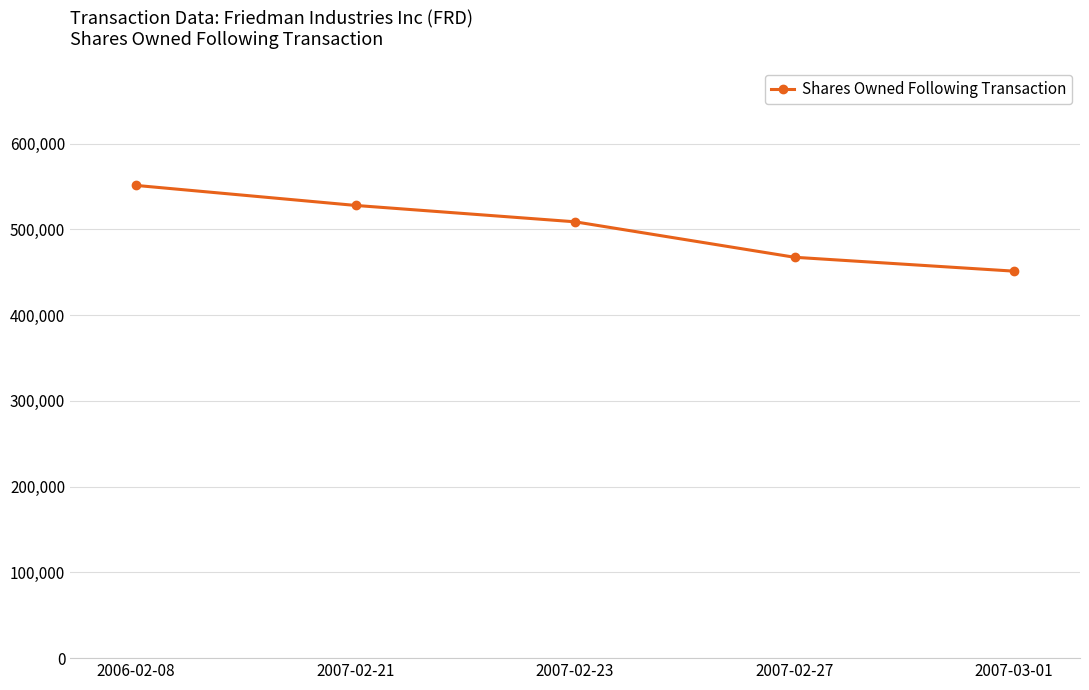

What is the sum of the values at 2006-02-08 and 2007-03-01?

1002496